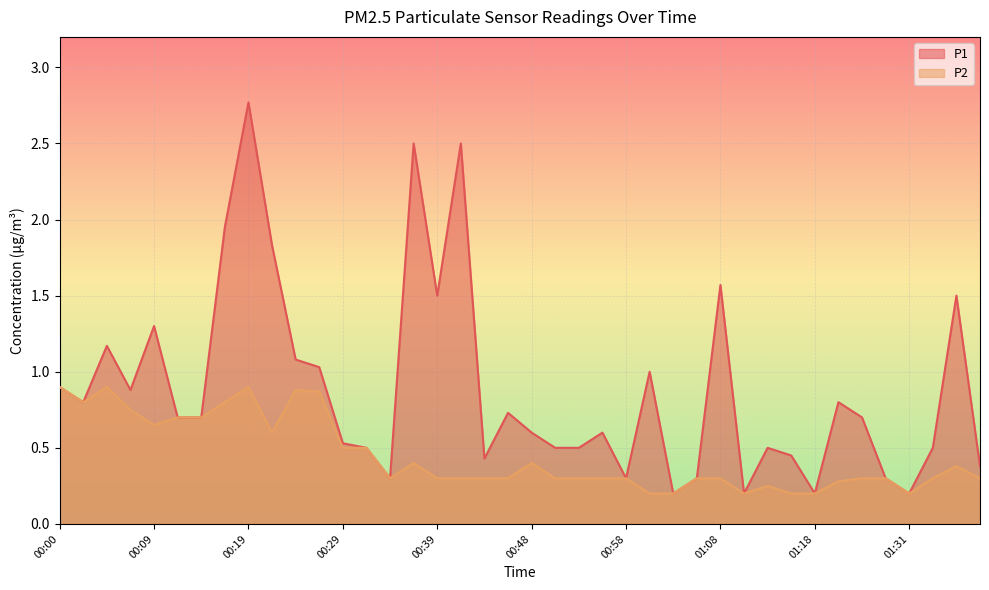

Which label corresponds to the largest value in the chart?

00:19